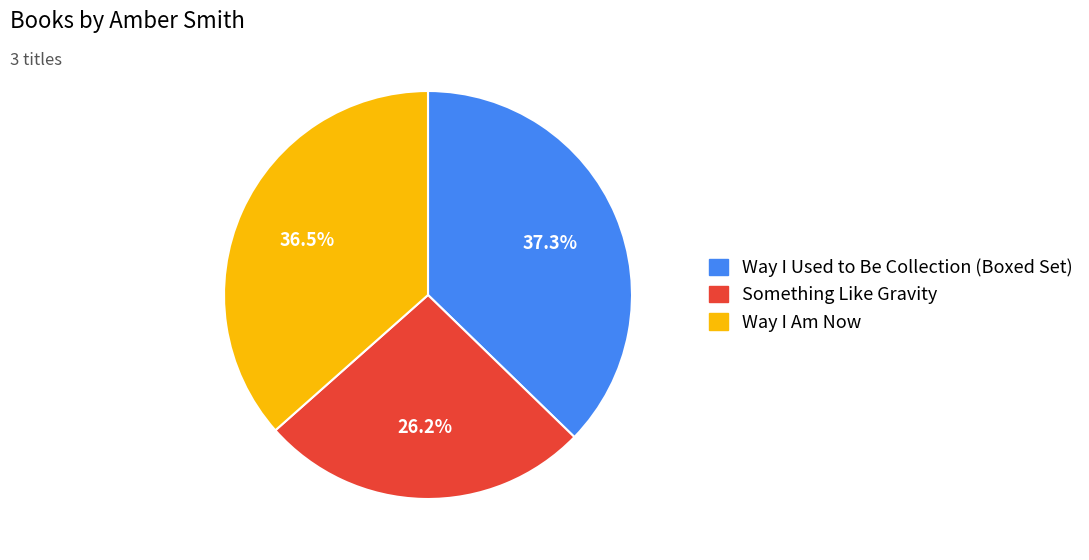

Rank the categories by value from lowest to highest.

Something Like Gravity, Way I Am Now, Way I Used to Be Collection (Boxed Set)